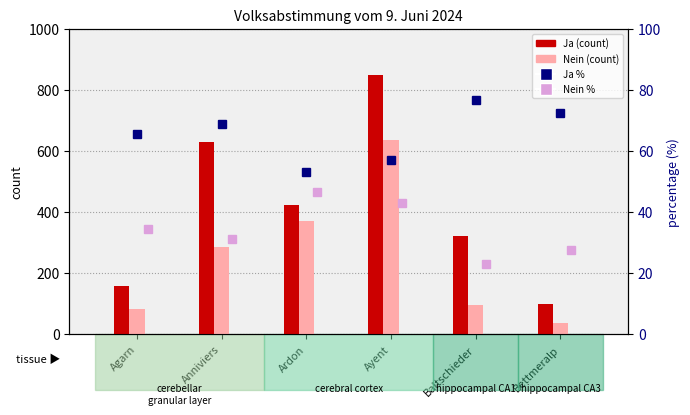

At Anniviers, list the series in order from smallest to largest.

Nein %, Ja %, Nein (count), Ja (count)